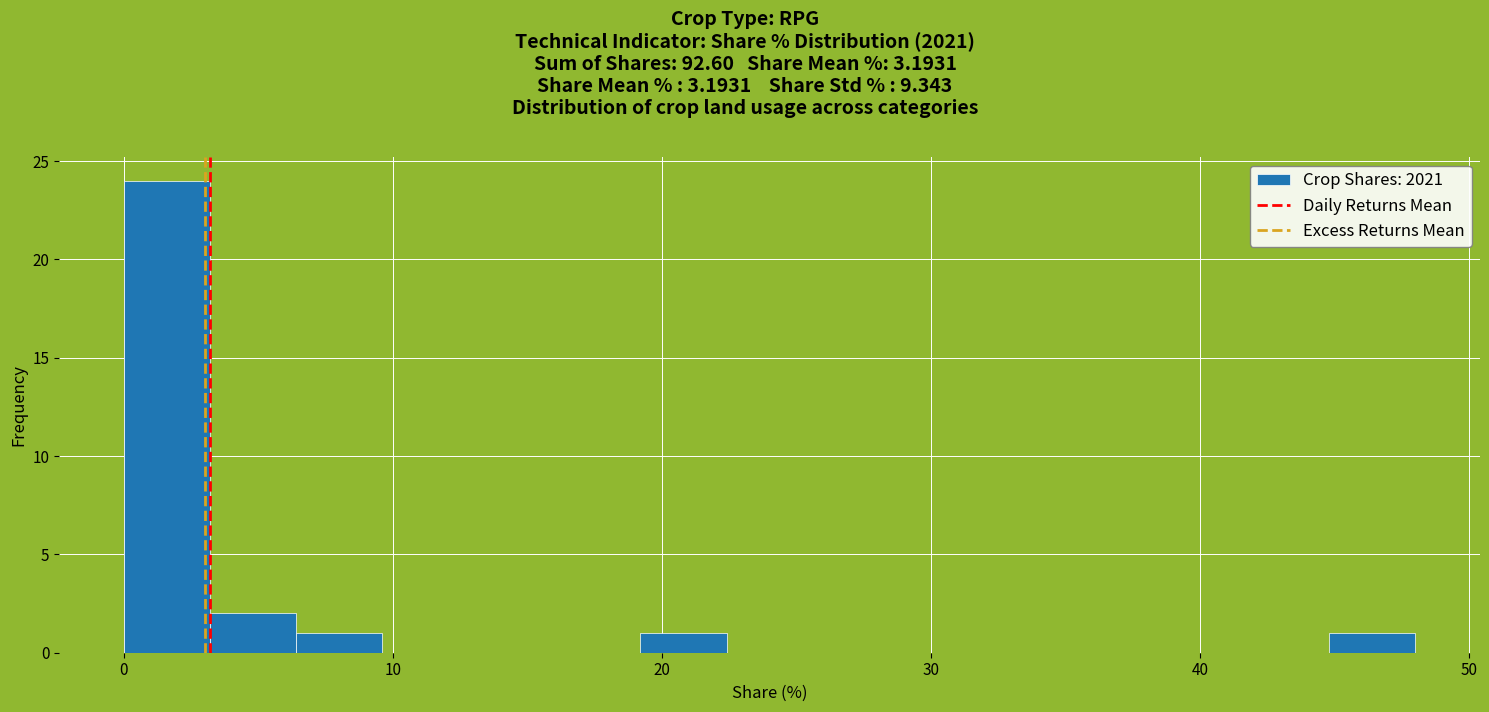

Read against the x-axis, roughly where is the centre of the tallest bar?

2